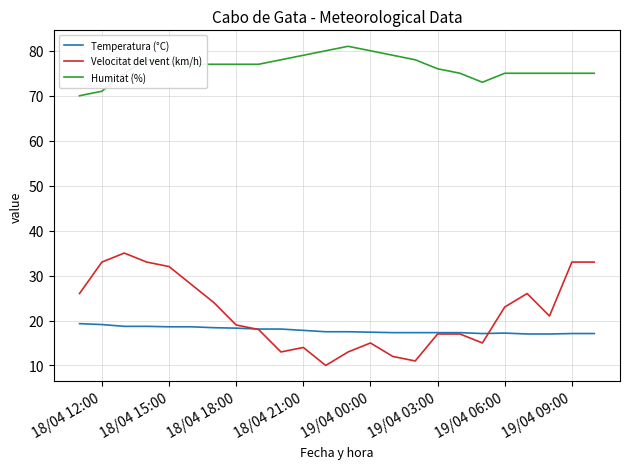

Which series has the widest spread of values?

Velocitat del vent (km/h)